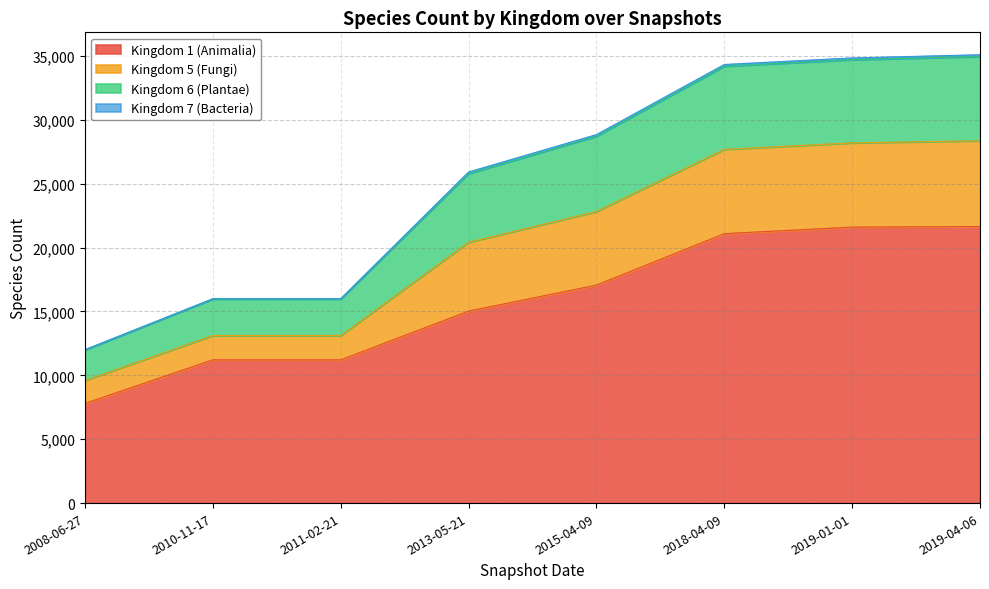

Which has a higher value, 2011-02-21 or 2008-06-27?

2011-02-21